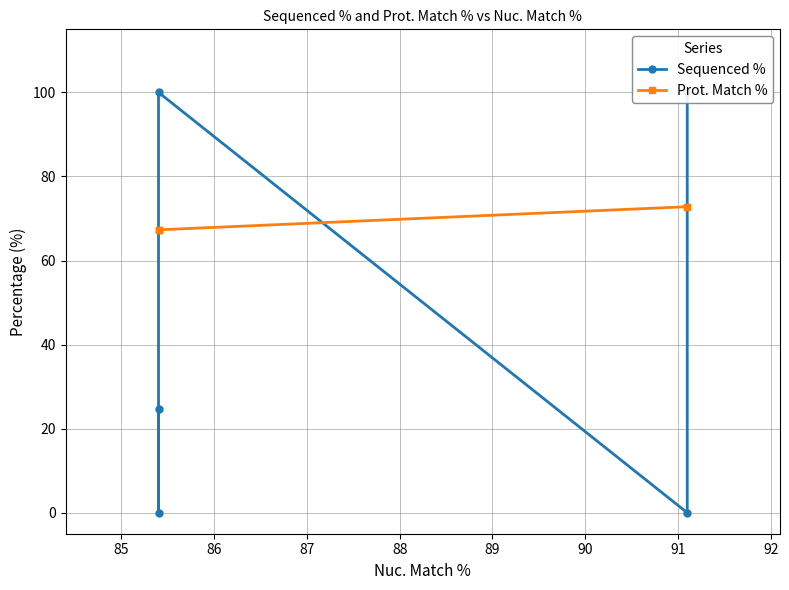

List the series in order of their overall mean, lowest first.

Sequenced %, Prot. Match %